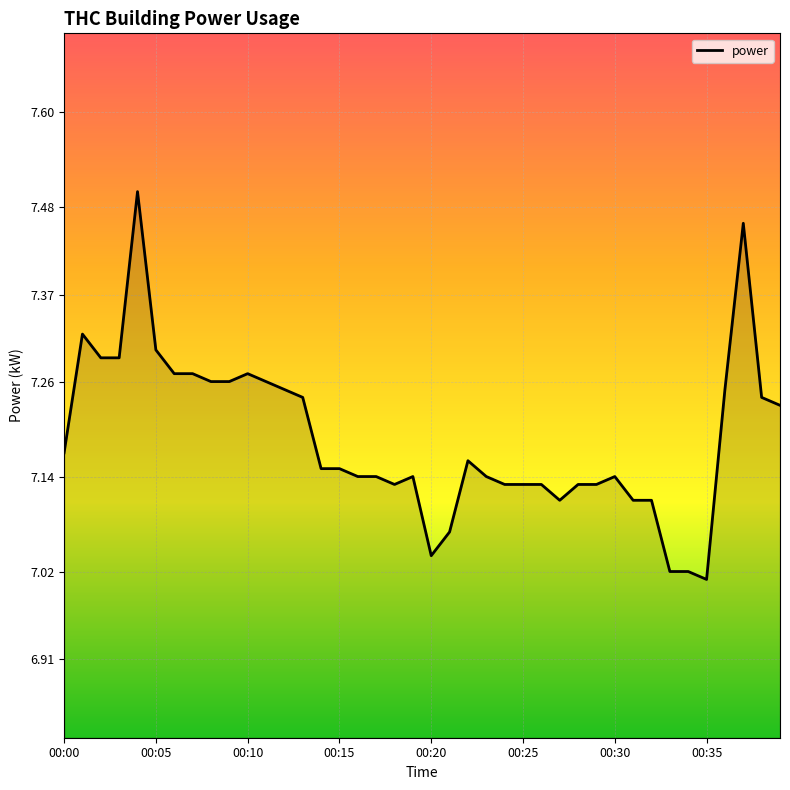

What is the difference between the maximum and minimum values?

0.5